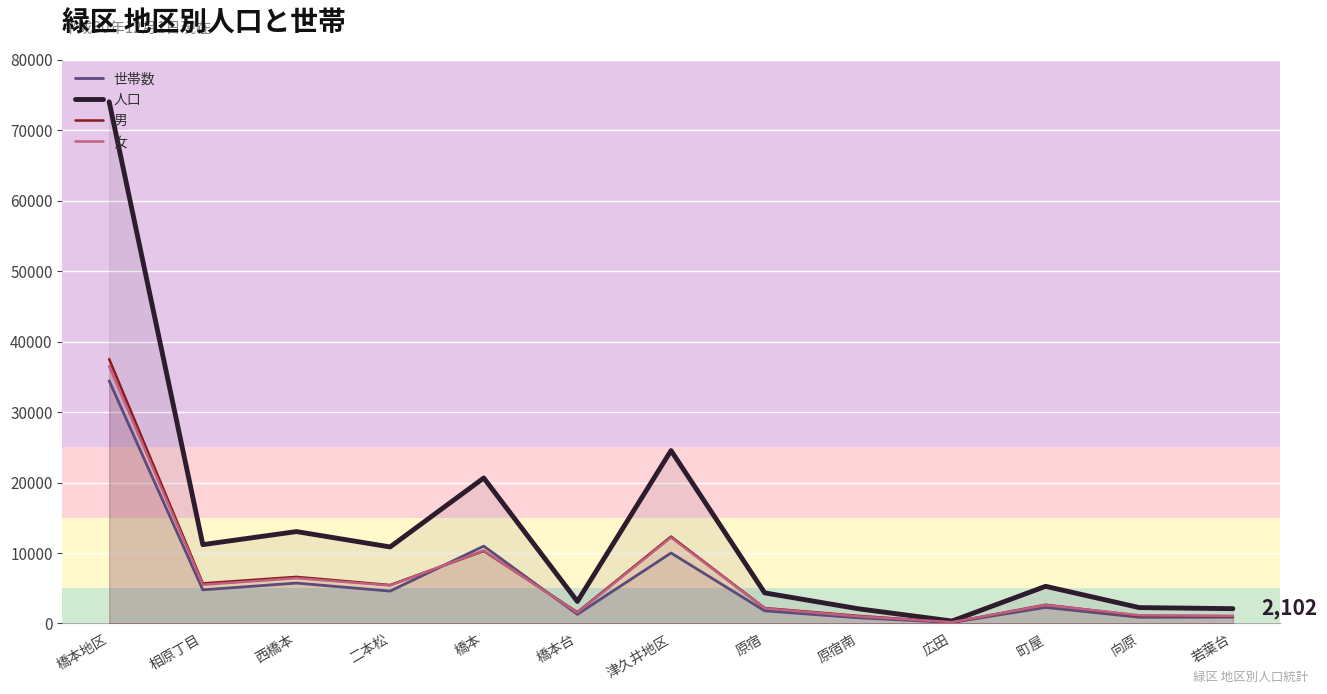

The value of 女 at 橋本台 is 1528. True or false?

True